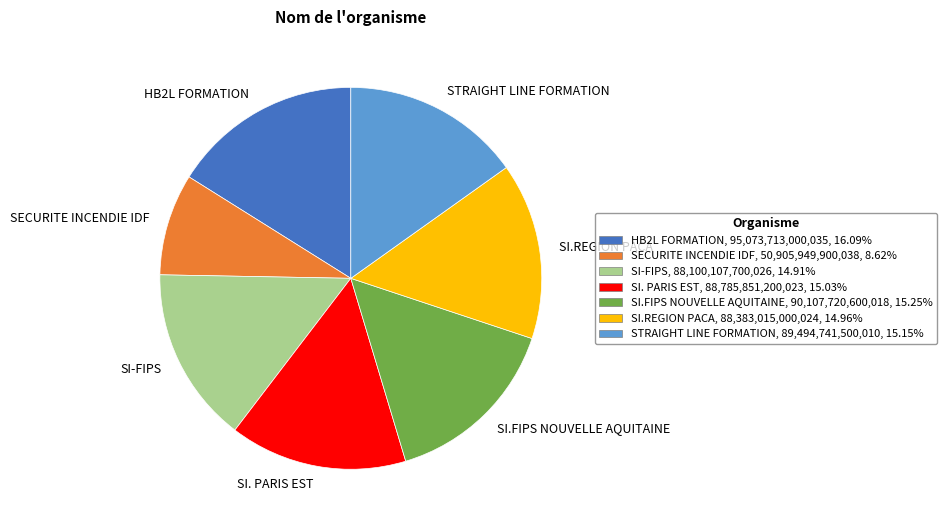

Is the sum of SI.REGION PACA and SECURITE INCENDIE IDF greater than half?

No